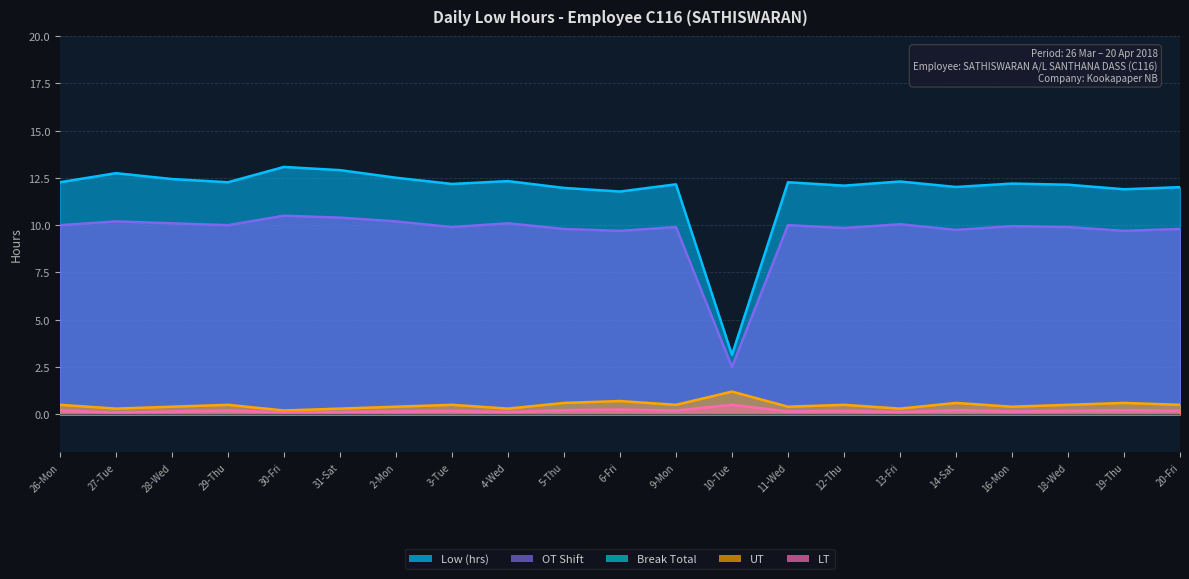

Rank the series at 6-Fri from highest to lowest value.

Low (hrs), OT Shift, UT, LT